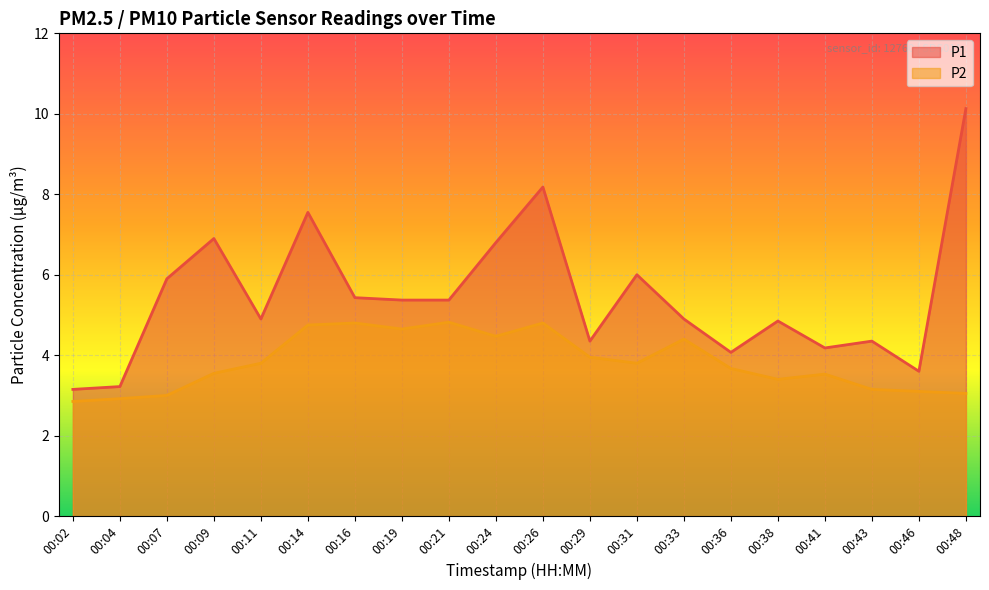

Reading left to right, extract all data points from this chart.

P1: 00:02=3.1	00:04=3.2	00:07=5.9	00:09=6.9	00:11=4.9	00:14=7.5	00:16=5.4	00:19=5.4	00:21=5.4	00:24=6.8	00:26=8.2	00:29=4.3	00:31=6.0	00:33=4.9	00:36=4.1	00:38=4.8	00:41=4.2	00:43=4.3	00:46=3.6	00:48=10.1
P2: 00:02=2.9	00:04=2.9	00:07=3.0	00:09=3.5	00:11=3.8	00:14=4.8	00:16=4.8	00:19=4.7	00:21=4.8	00:24=4.5	00:26=4.8	00:29=4.0	00:31=3.8	00:33=4.4	00:36=3.7	00:38=3.4	00:41=3.5	00:43=3.1	00:46=3.1	00:48=3.0